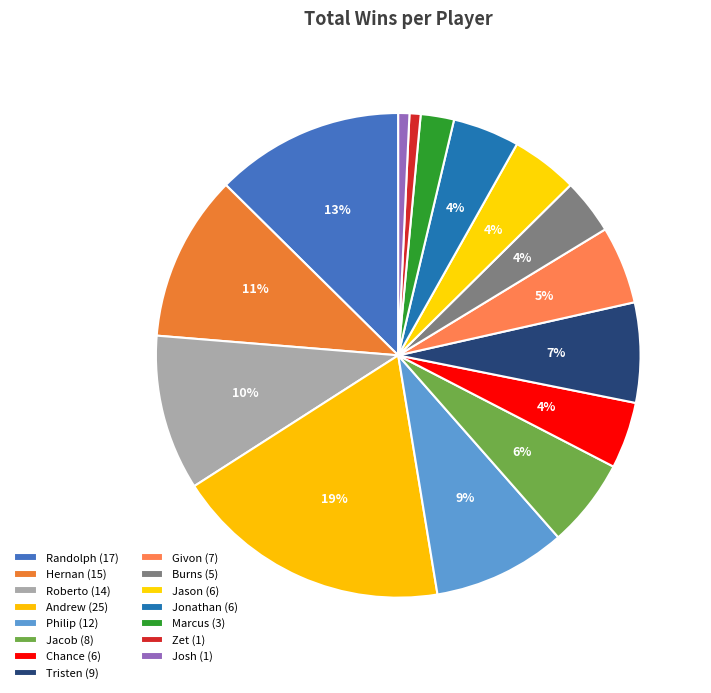

How many segments does this pie chart have?

15